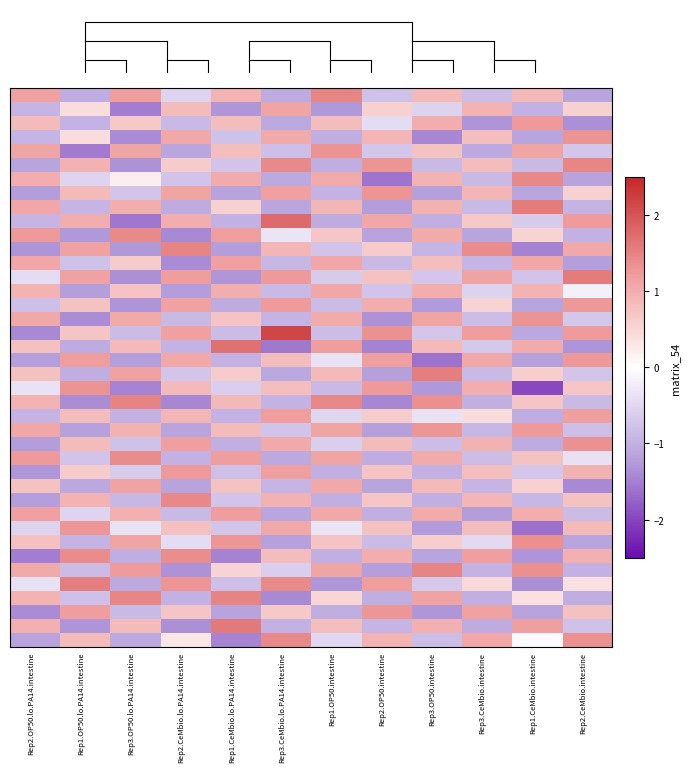

At how many categories does at least one series exceed 0?

12